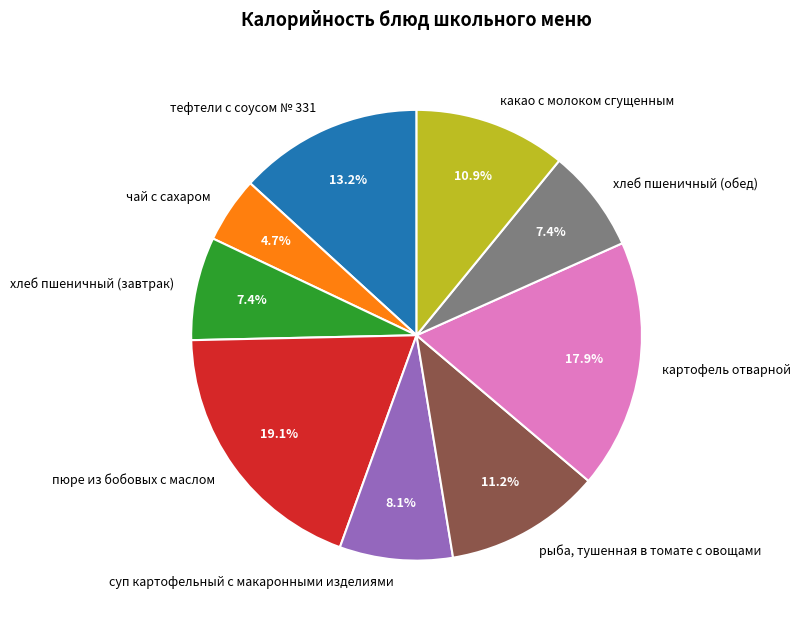

Count the number of slices in the pie.

9